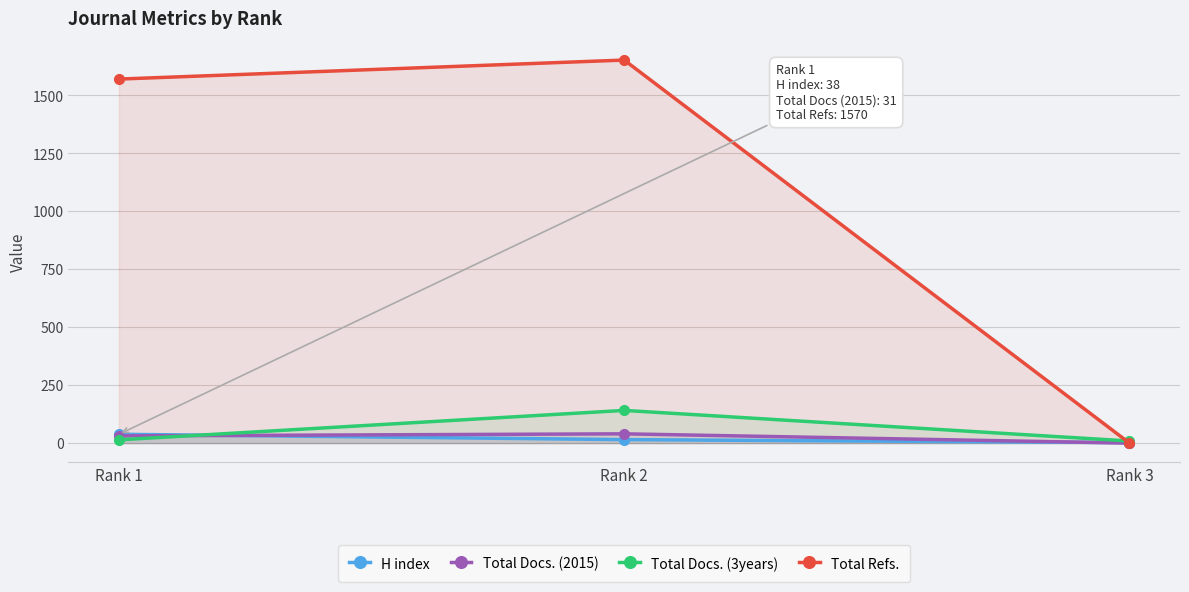

List the series in order of their peak value, highest first.

Total Refs., Total Docs. (3years), Total Docs. (2015), H index